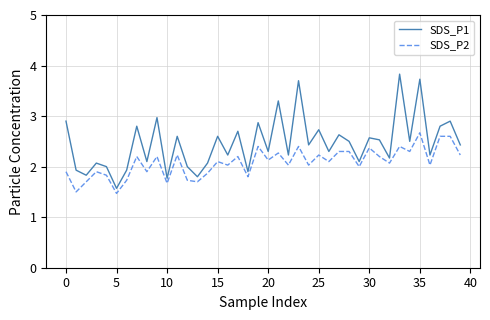

Reading left to right, extract all data points from this chart.

SDS_P1: 2.9	1.9	1.8	2.1	2.0	1.6	1.9	2.8	2.1	3.0	1.8	2.6	2.0	1.8	2.1	2.6	2.2	2.7	1.9	2.9	2.3	3.3	2.2	3.7	2.4	2.7	2.3	2.6	2.5	2.1	2.6	2.5	2.2	3.8	2.5	3.7	2.2	2.8	2.9	2.4
SDS_P2: 1.9	1.5	1.7	1.9	1.8	1.5	1.7	2.2	1.9	2.2	1.7	2.2	1.7	1.7	1.9	2.1	2.0	2.2	1.8	2.4	2.1	2.3	2.0	2.4	2.0	2.2	2.1	2.3	2.3	2.0	2.4	2.2	2.1	2.4	2.3	2.7	2.0	2.6	2.6	2.2